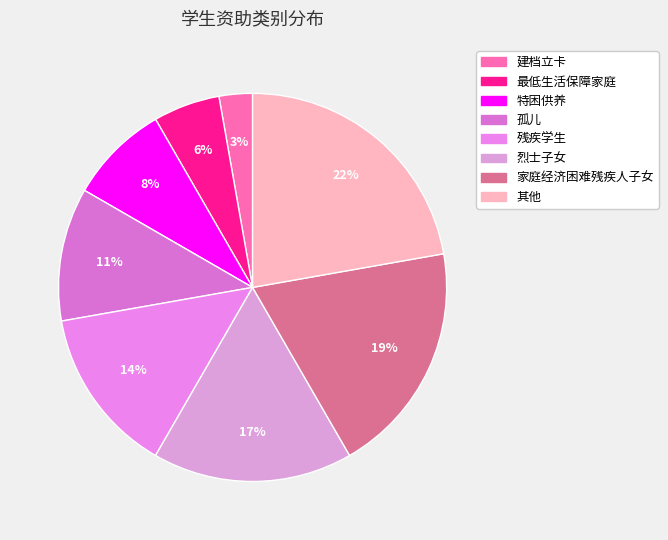

Count the number of slices in the pie.

8